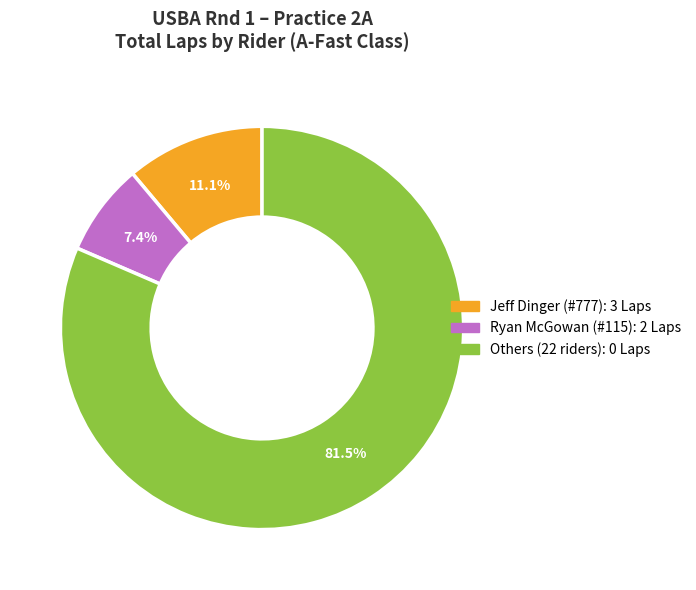

Is there any slice that represents more than half of the pie?

Yes